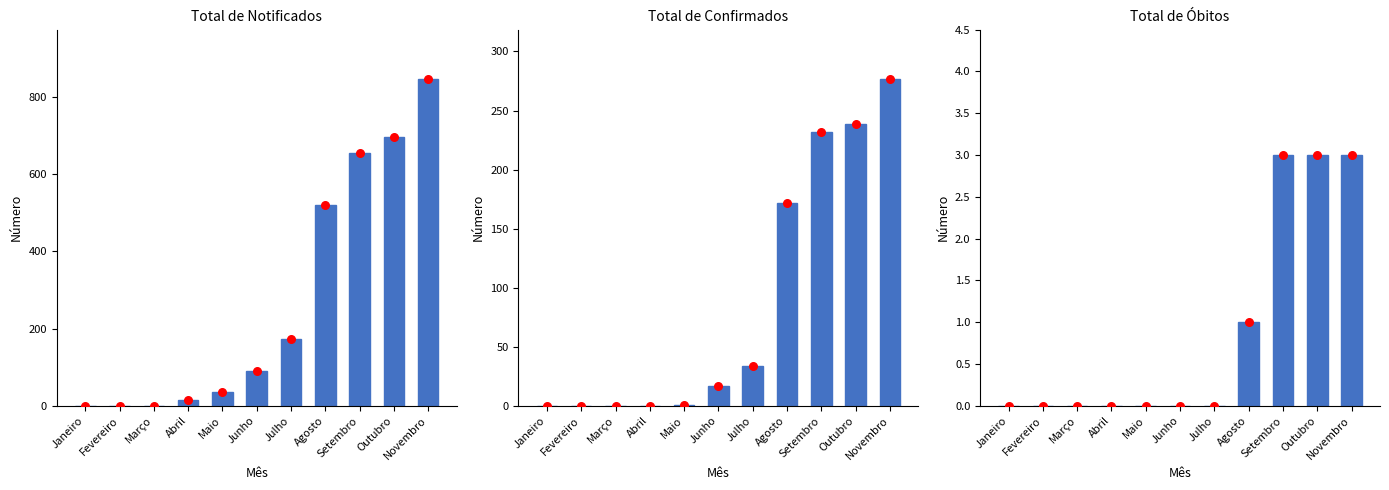

What are all the series names shown in the legend?

Total de Notificados, Total de Confirmados, Total de Óbitos